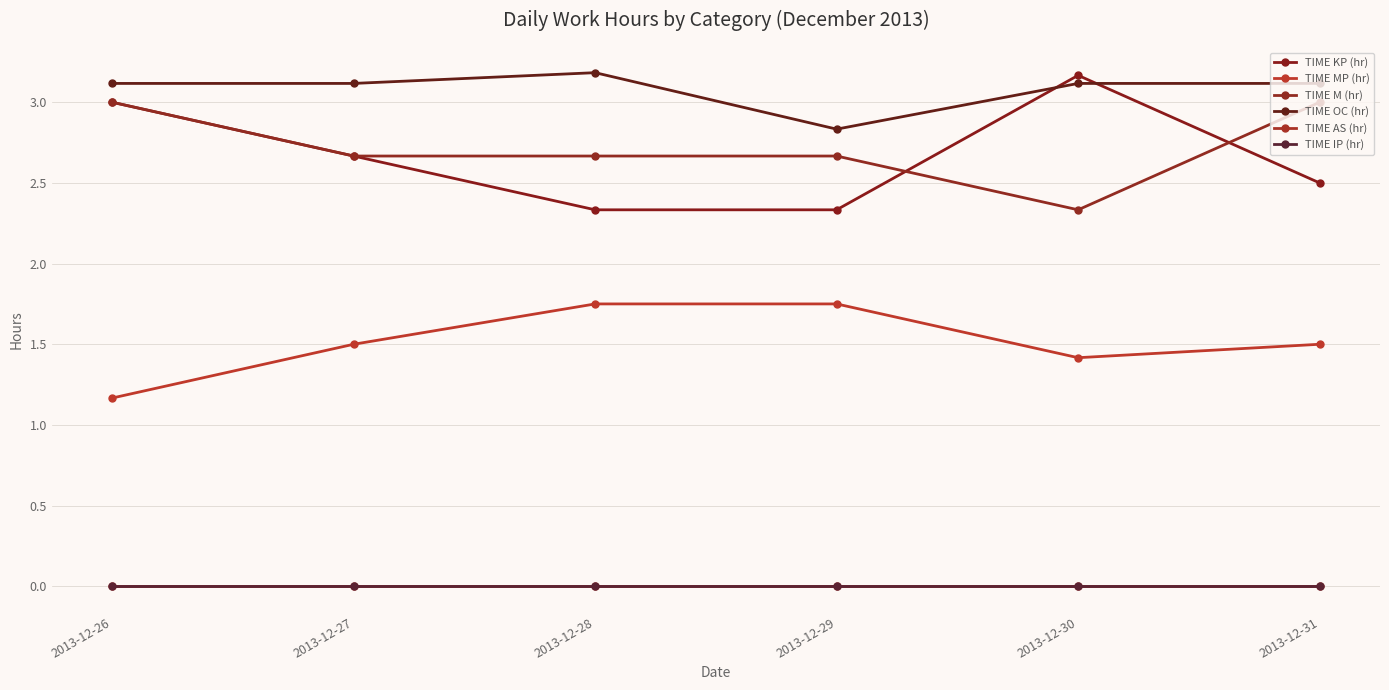

Reading left to right, transcribe all the data shown in this chart.

TIME KP (hr): 3.0	2.7	2.3	2.3	3.2	2.5
TIME MP (hr): 1.2	1.5	1.8	1.8	1.4	1.5
TIME M (hr): 3.0	2.7	2.7	2.7	2.3	3.0
TIME OC (hr): 3.1	3.1	3.2	2.8	3.1	3.1
TIME AS (hr): 0.0	0.0	0.0	0.0	0.0	0.0
TIME IP (hr): 0.0	0.0	0.0	0.0	0.0	0.0